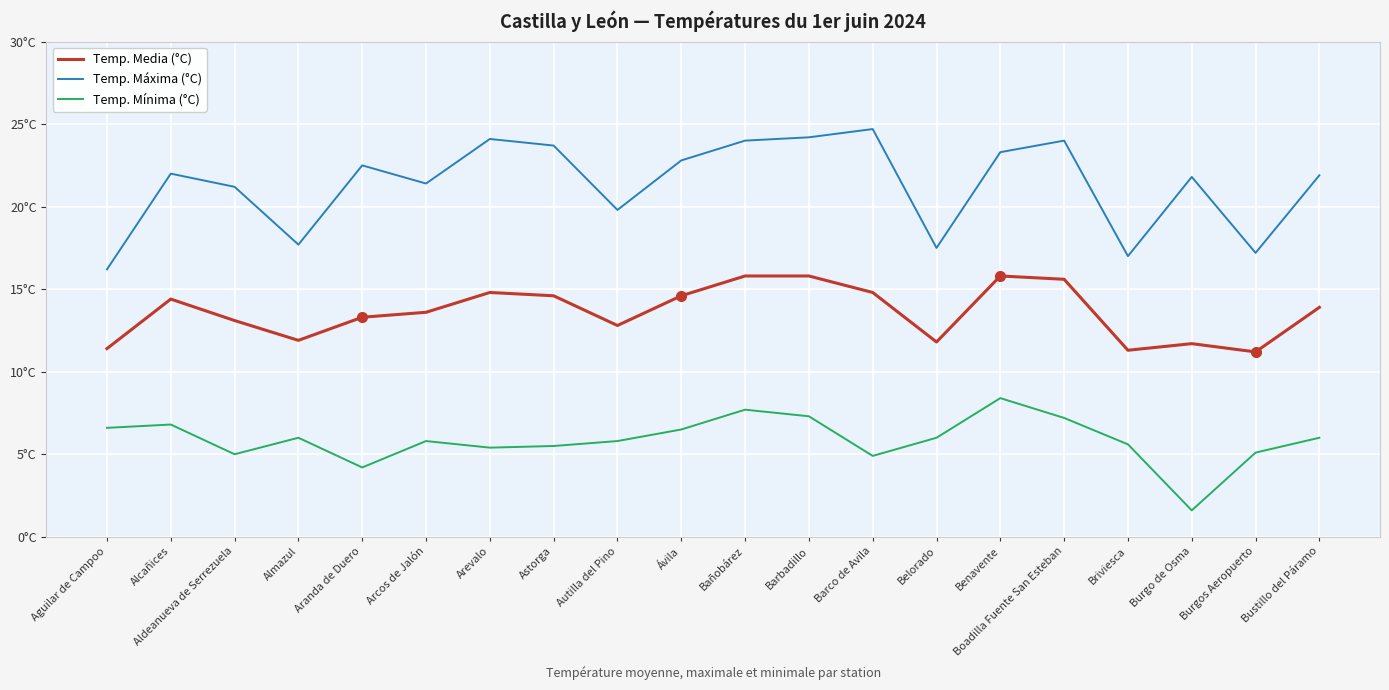

Which series has the largest total across all categories?

Temp. Máxima (°C)